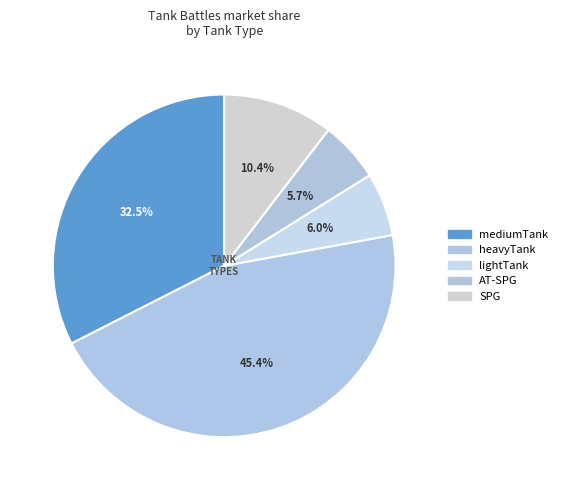

Does any single category account for the majority?

No